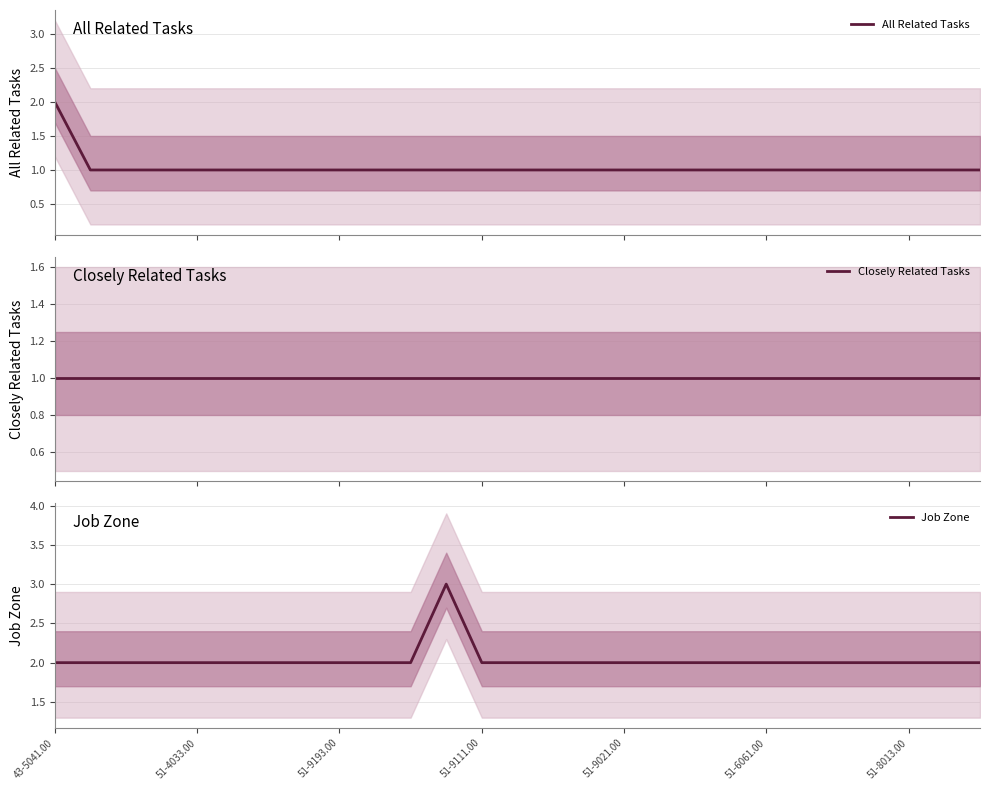

Reading right to left, what are all the values shown in this chart?

All Related Tasks: 1	1	1	1	1	1	1	1	1	1	1	1	1	1	1	1	1	1	1	1	1	1	1	1	1	1	2
Closely Related Tasks: 1	1	1	1	1	1	1	1	1	1	1	1	1	1	1	1	1	1	1	1	1	1	1	1	1	1	1
Job Zone: 2	2	2	2	2	2	2	2	2	2	2	2	2	2	2	3	2	2	2	2	2	2	2	2	2	2	2